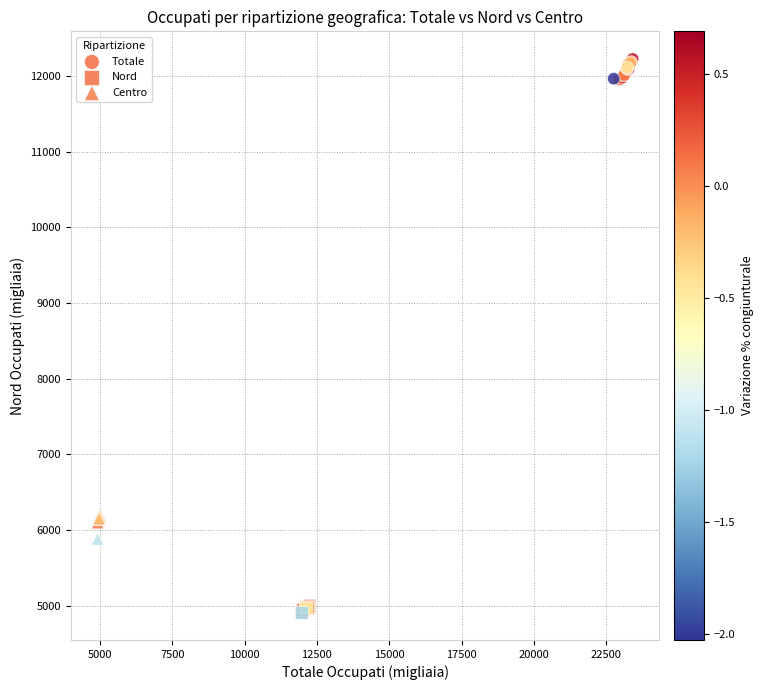

Which series contains the highest Y value?

Totale